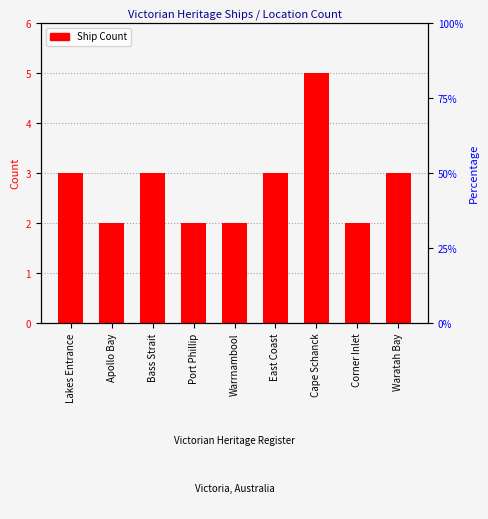

What is the change in value from East Coast to Cape Schanck?

+2